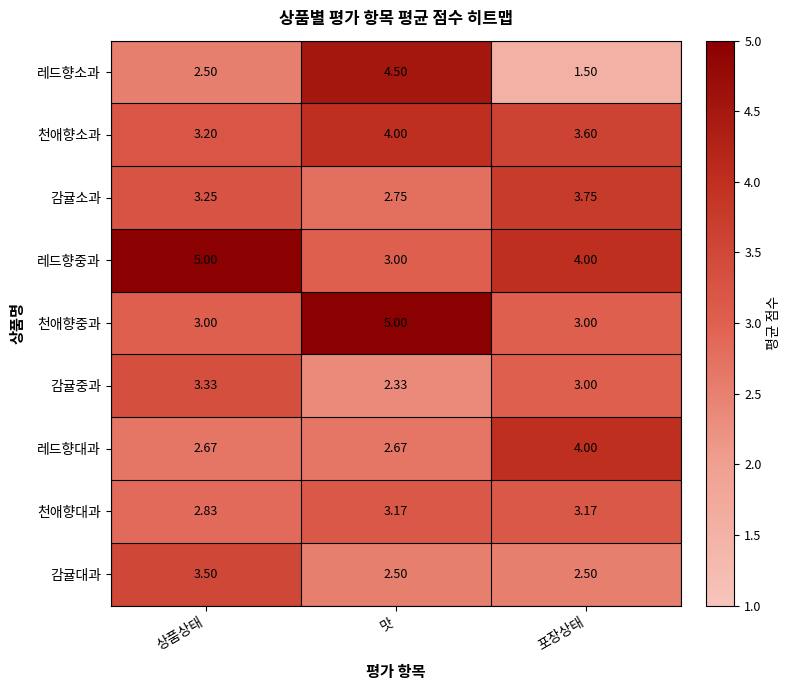

Rank the series at 상품상태 from lowest to highest value.

레드향소과, 레드향대과, 천애향대과, 천애향중과, 천애향소과, 감귤소과, 감귤중과, 감귤대과, 레드향중과